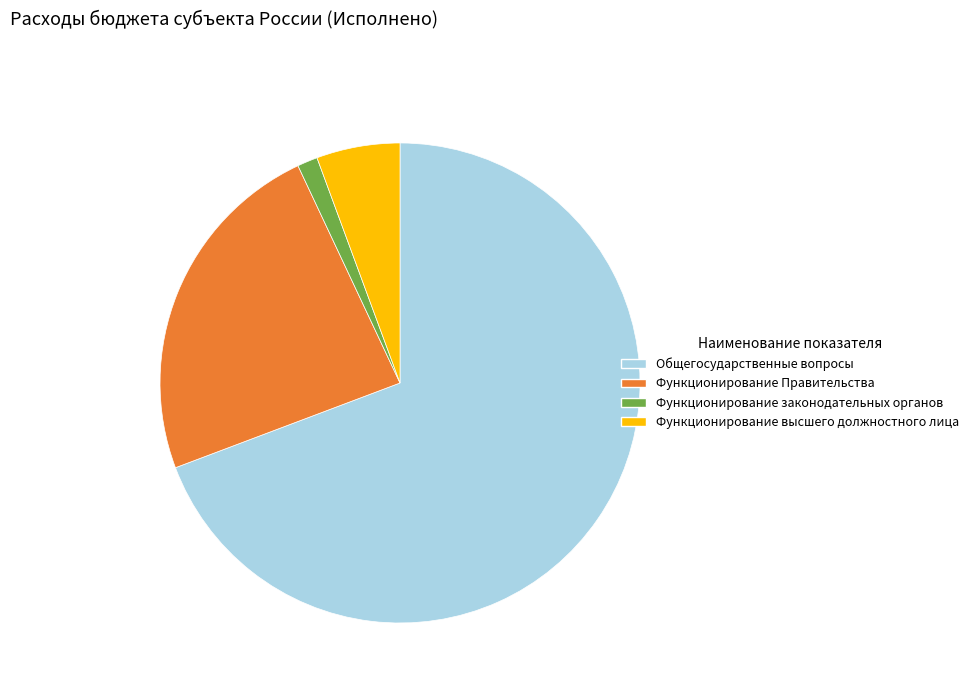

Which category accounts for the majority?

Общегосударственные вопросы